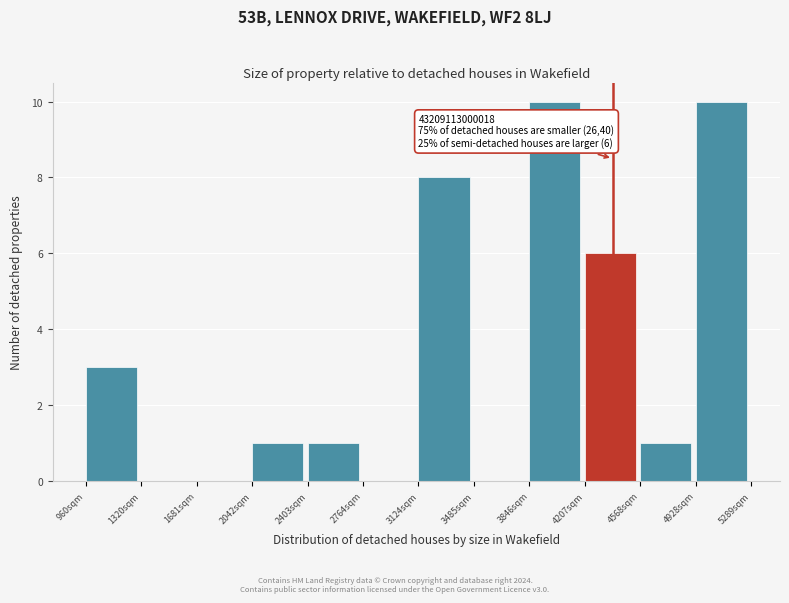

Reading left to right, list all the values displayed in this chart.

960sqm=3	1320sqm=0	1681sqm=0	2042sqm=1	2403sqm=1	2764sqm=0	3124sqm=8	3485sqm=0	3846sqm=10	4207sqm=6	4568sqm=1	4928sqm=10